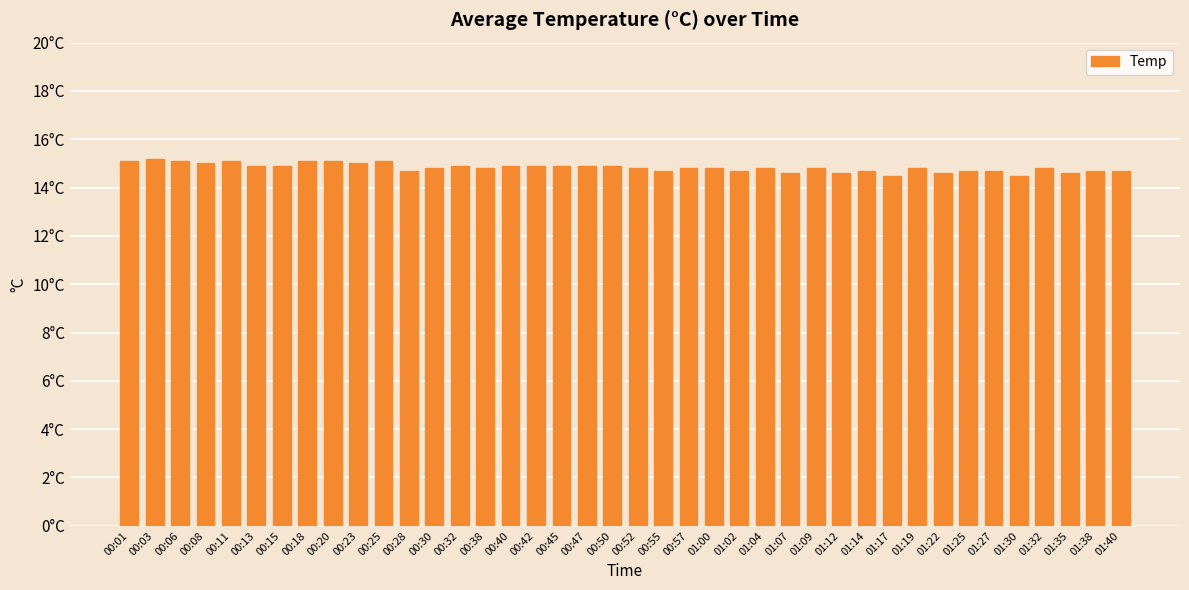

Are the bars horizontal?

No